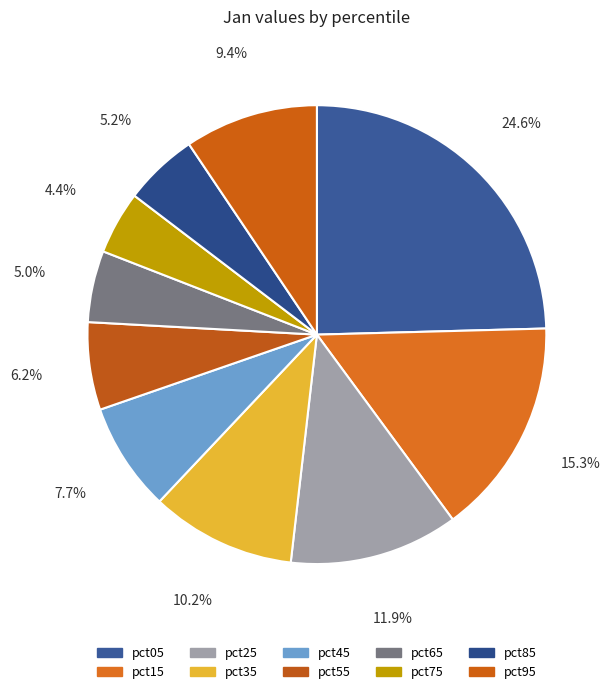

Which slice is the smallest?

pct75